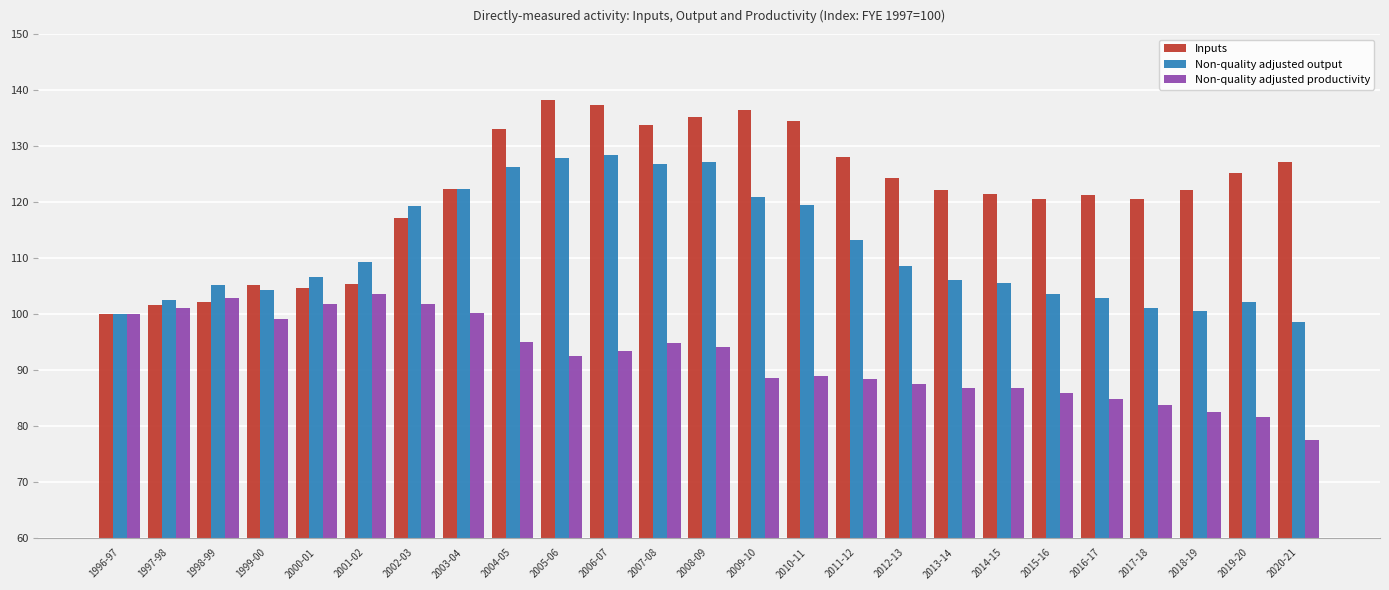

Is the value of Inputs at 2004-05 greater than the value of Non-quality adjusted output at 2013-14?

Yes